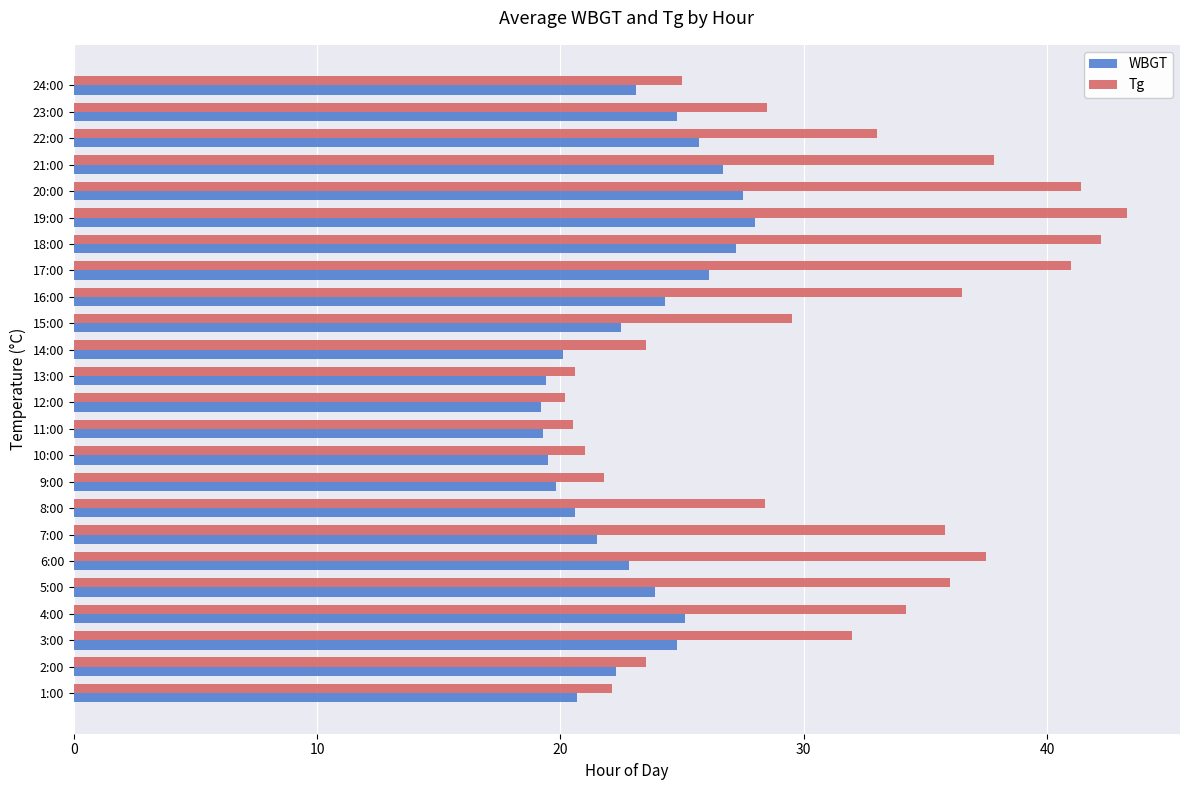

What is the sum of all Tg values?

735.3